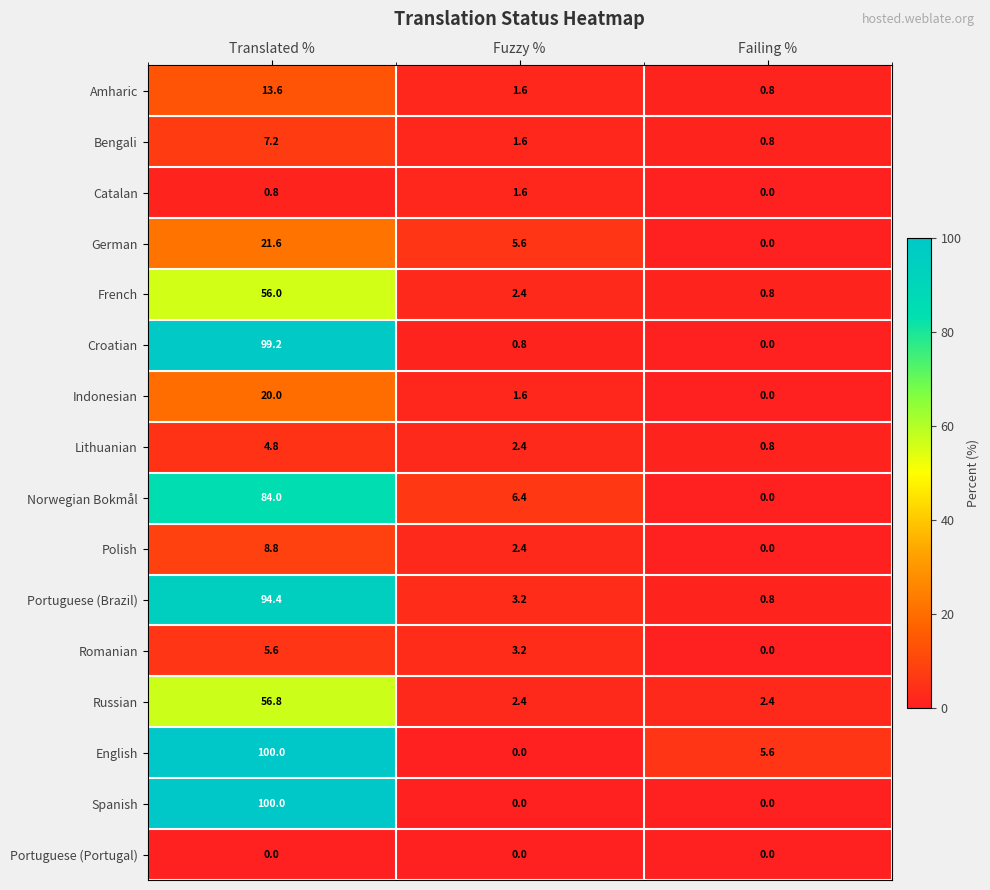

At which label is English closest to 50?

Failing %